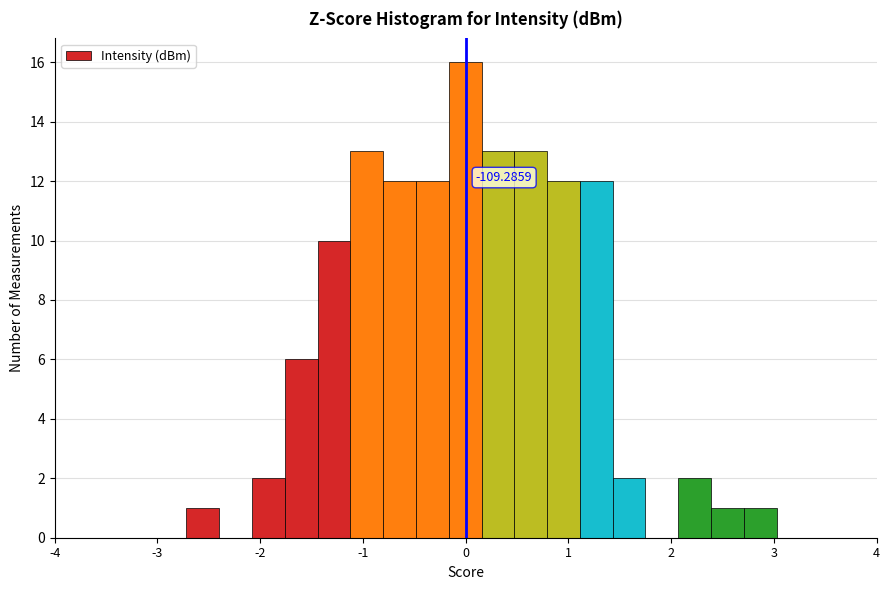

Around what value on the x-axis is the tallest bar? Give the approximate position of its centre, as read against the axis.

0.0